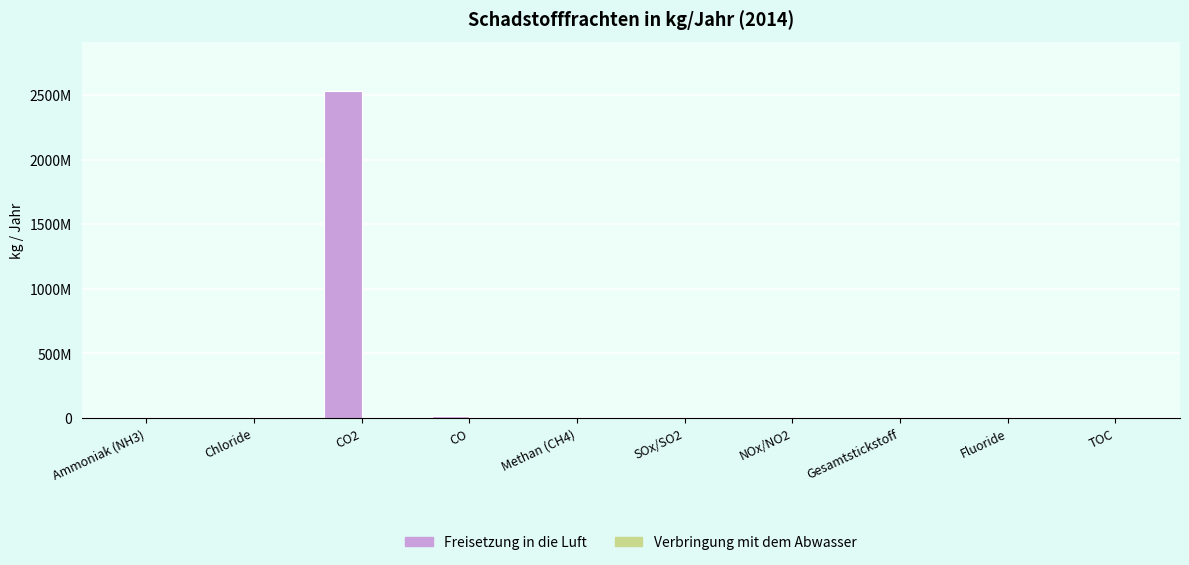

Are the bars horizontal?

No